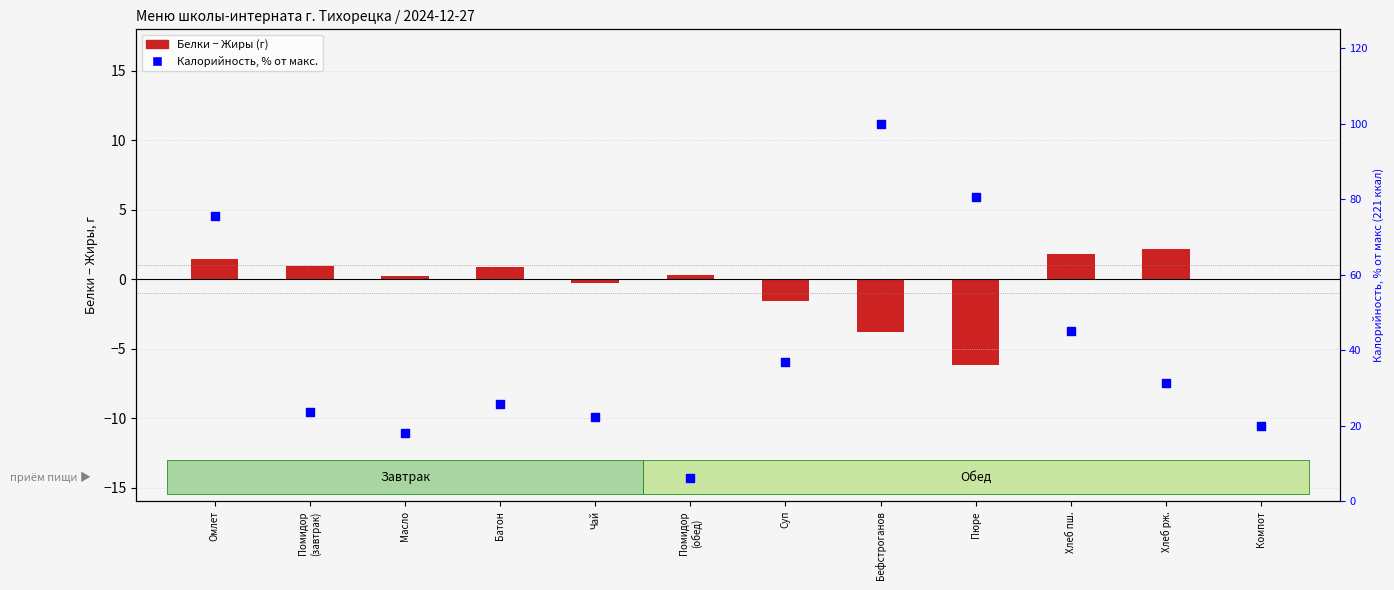

What is the total value across all series at Бефстроганов?

96.2